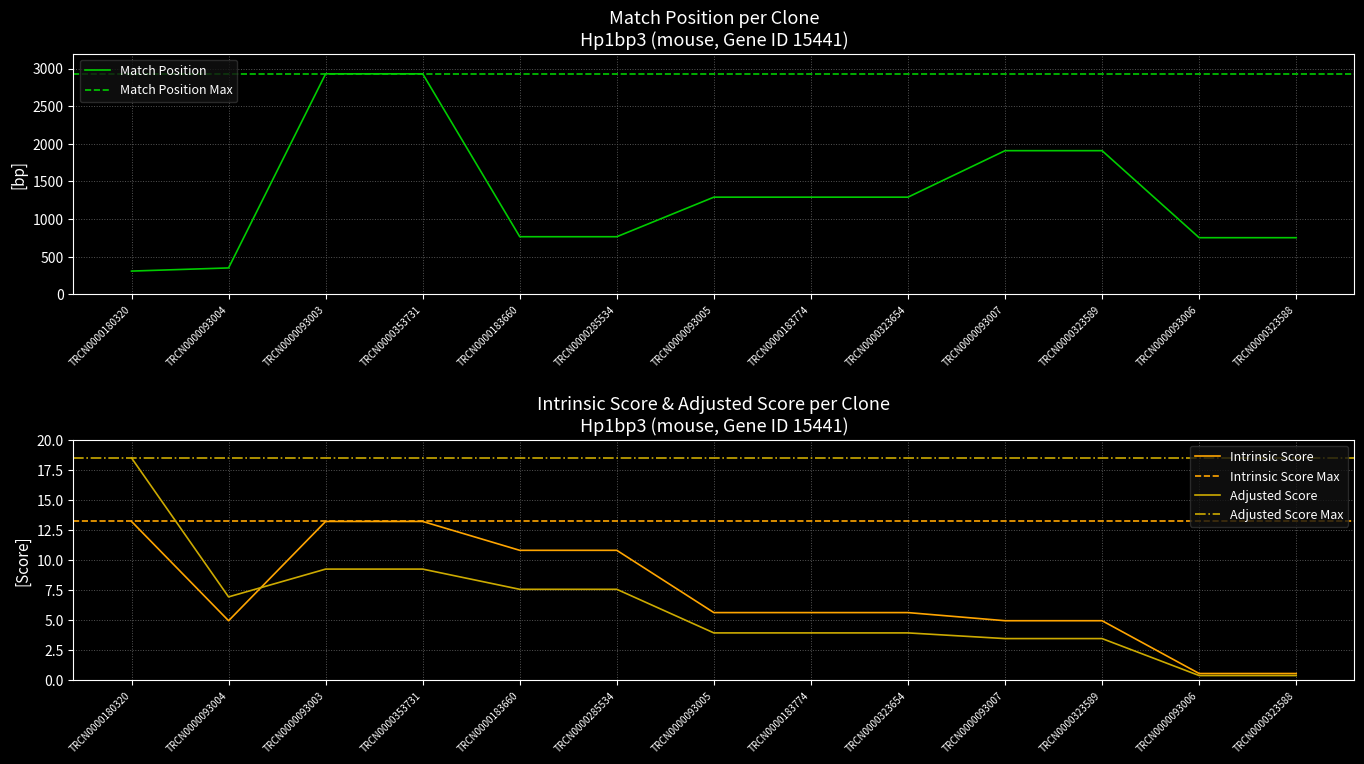

What is the value of the Match Position point at the 3rd from the left?

2930.0